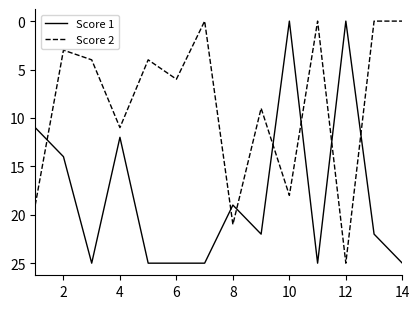

Which series has the largest total across all categories?

Score 1